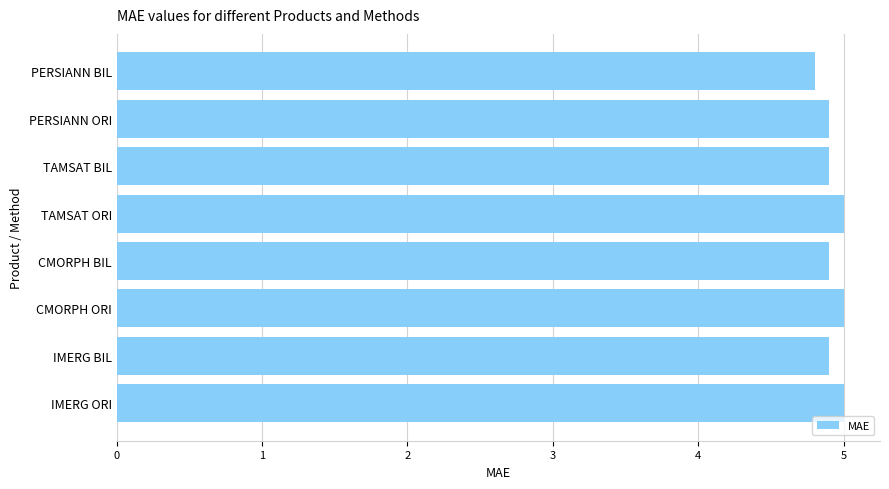

What is the greatest value displayed?

5.0